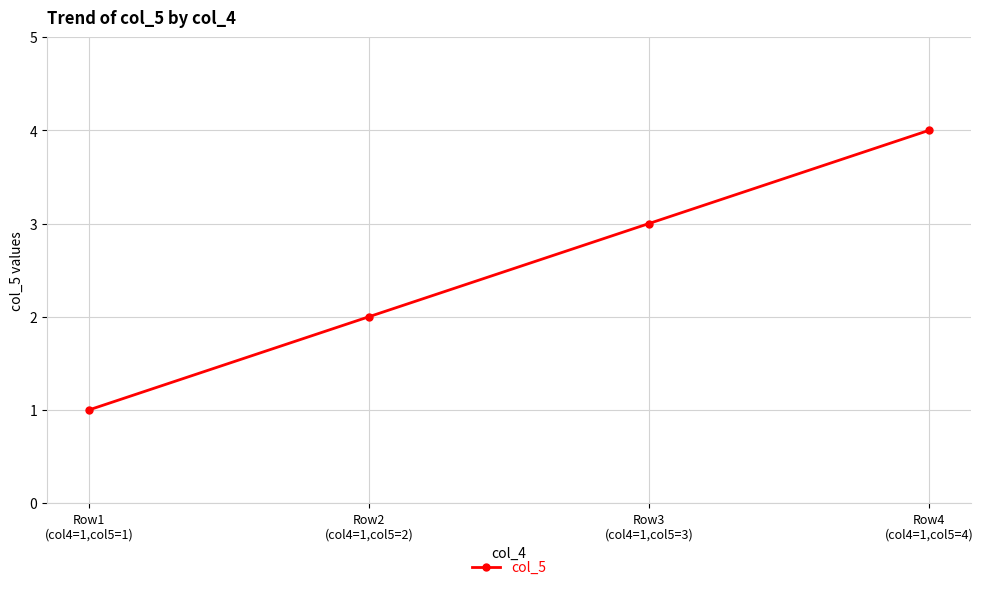

At which label is the value closest to 2?

Row2
(col4=1,col5=2)